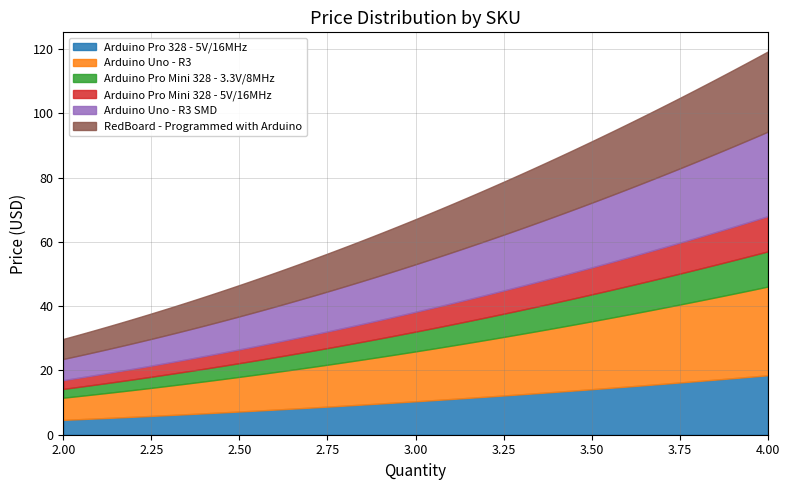

The value of Arduino Uno - R3 SMD at RedBoard - Programmed with Arduino is 26.3. True or false?

True